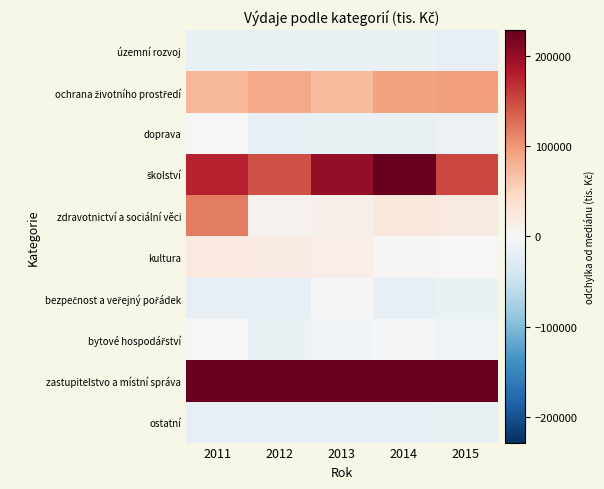

Which series has the largest range (max minus min)?

školství